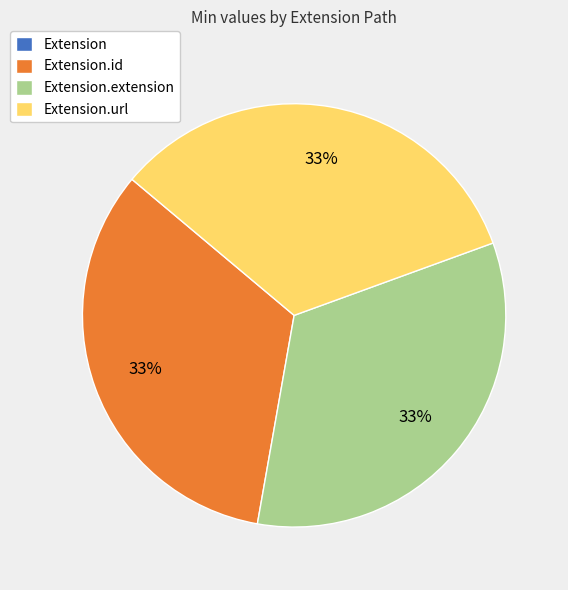

To the nearest percent, what is the difference between the largest and smallest slice percentages?

33%